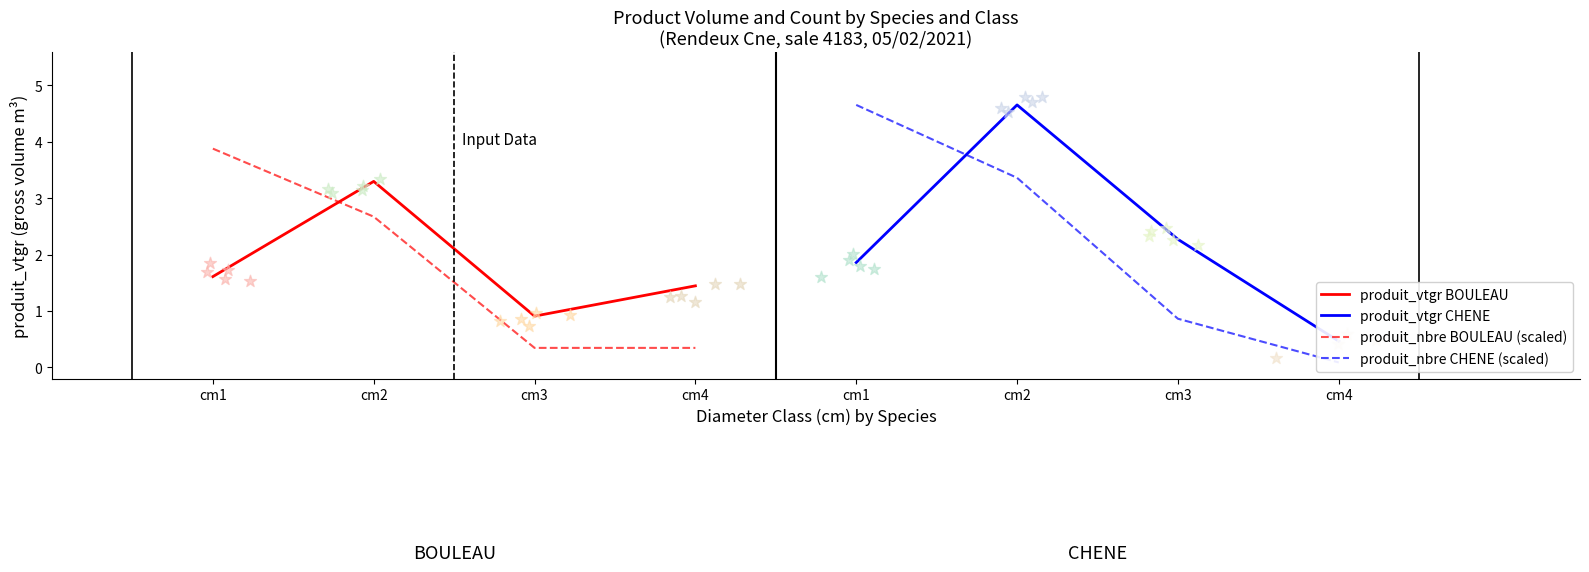

At how many categories does at least one series exceed 0?

4